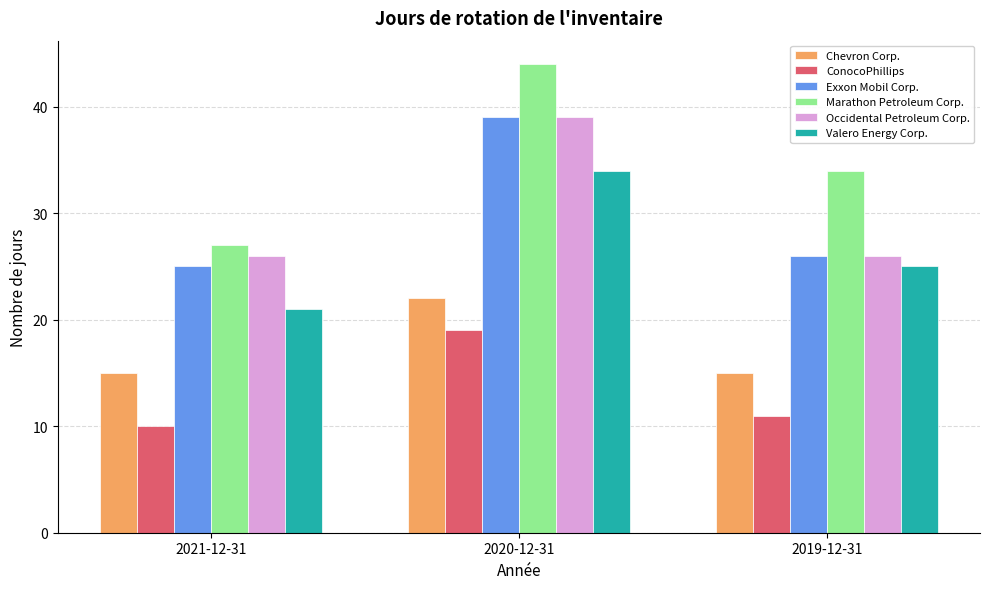

What is the average value of the Valero Energy Corp. series?

27